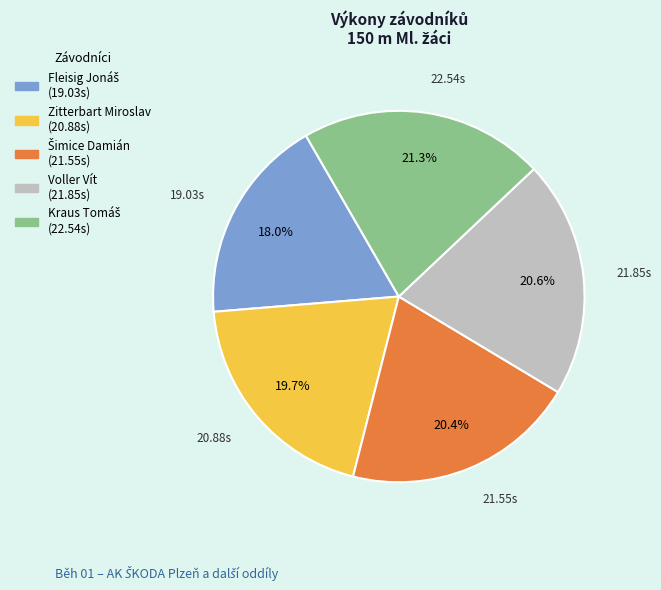

Is there a majority slice in this chart?

No